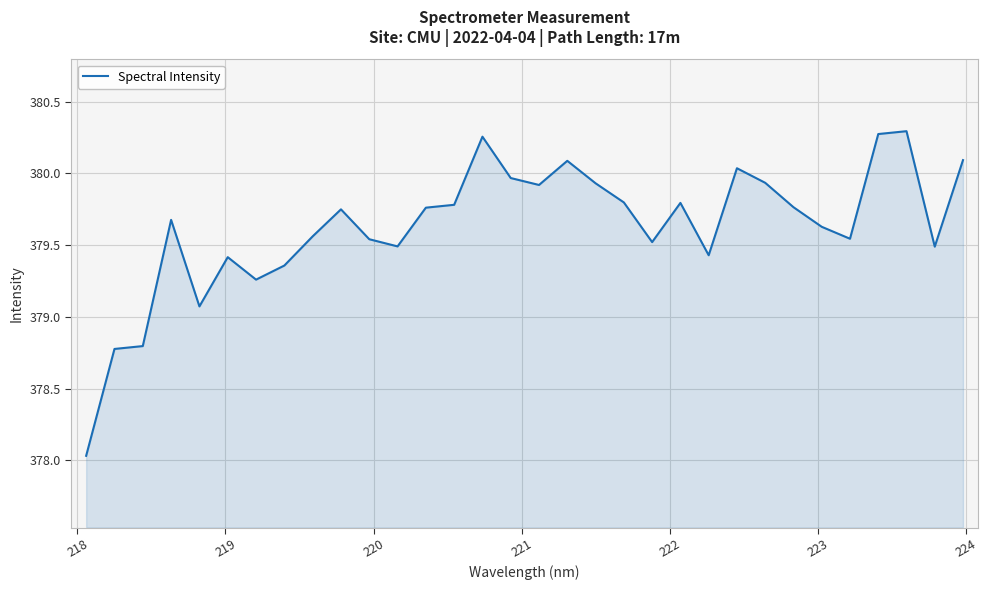

What is the difference between the maximum and minimum values?

2.3